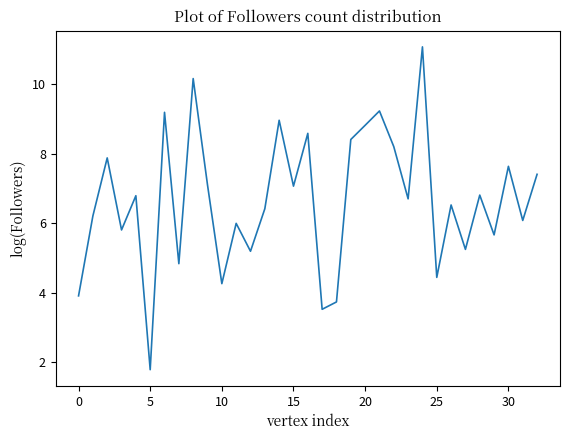

What is the greatest value displayed?

11.1